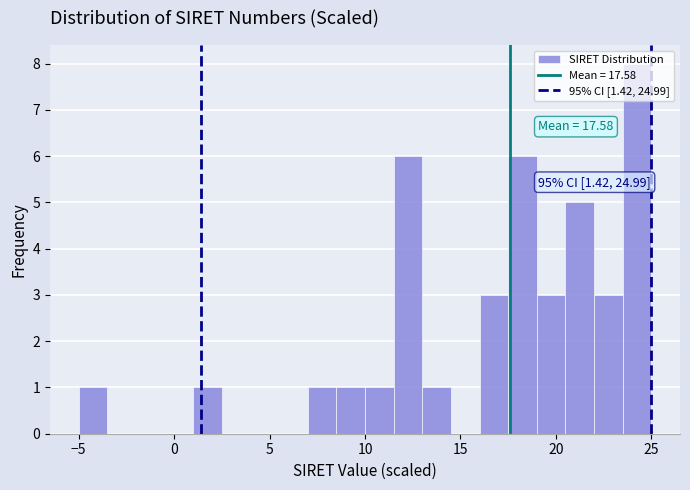

Around what value on the x-axis is the tallest bar? Give the approximate position of its centre, as read against the axis.

24.5